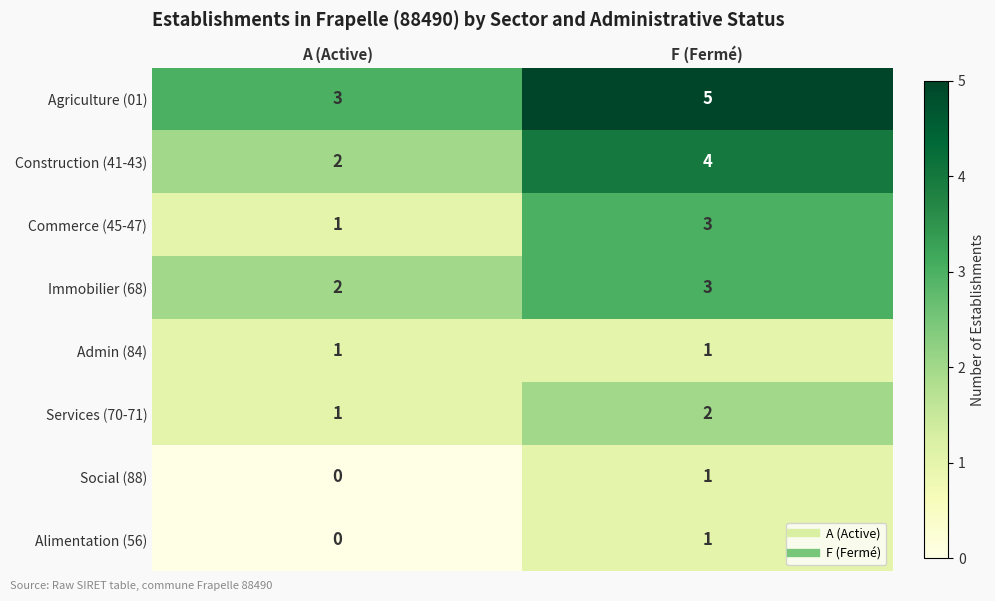

Which category has the lowest value in the Social (88) series?

A (Active)